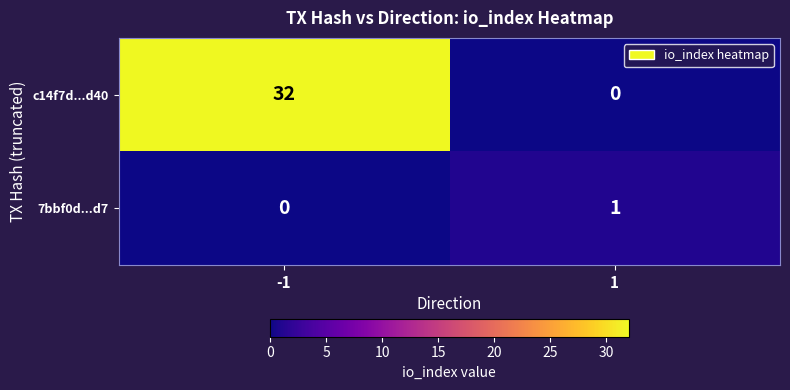

What is the difference between the highest and lowest values at 1?

1